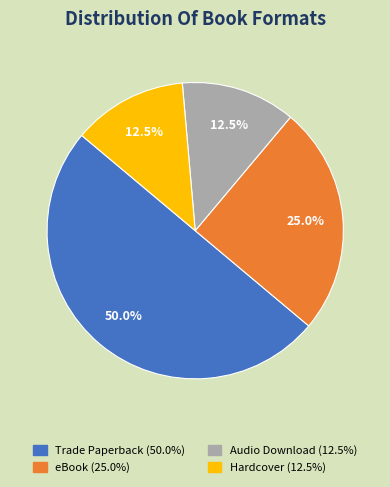

Approximately how many times larger is the value at Audio Download compared to Hardcover?

1.0